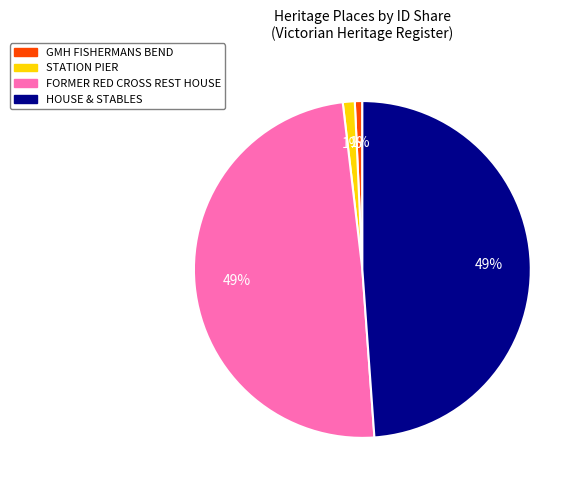

Which has a higher value, STATION PIER or HOUSE & STABLES?

HOUSE & STABLES